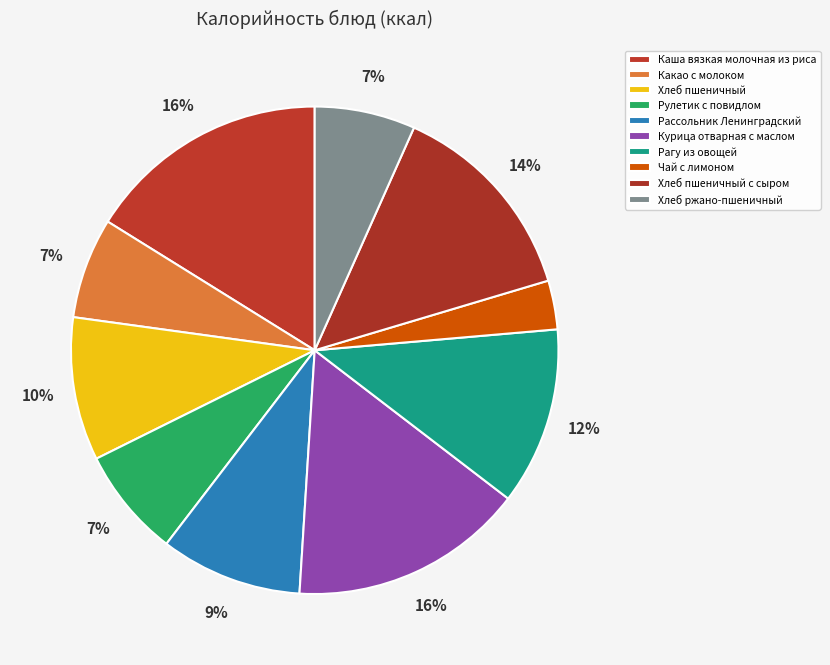

Rank the categories by value from lowest to highest.

Чай с лимоном, Хлеб ржано-пшеничный, Какао с молоком, Рулетик с повидлом, Рассольник Ленинградский, Хлеб пшеничный, Рагу из овощей, Хлеб пшеничный с сыром, Курица отварная с маслом, Каша вязкая молочная из риса